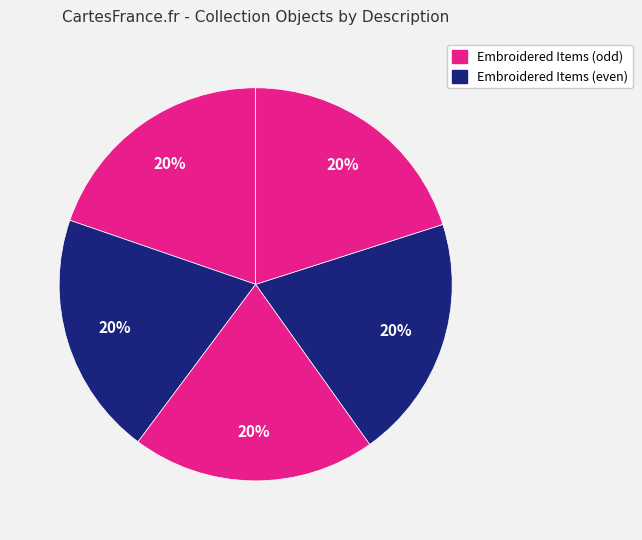

Is there a majority slice in this chart?

No